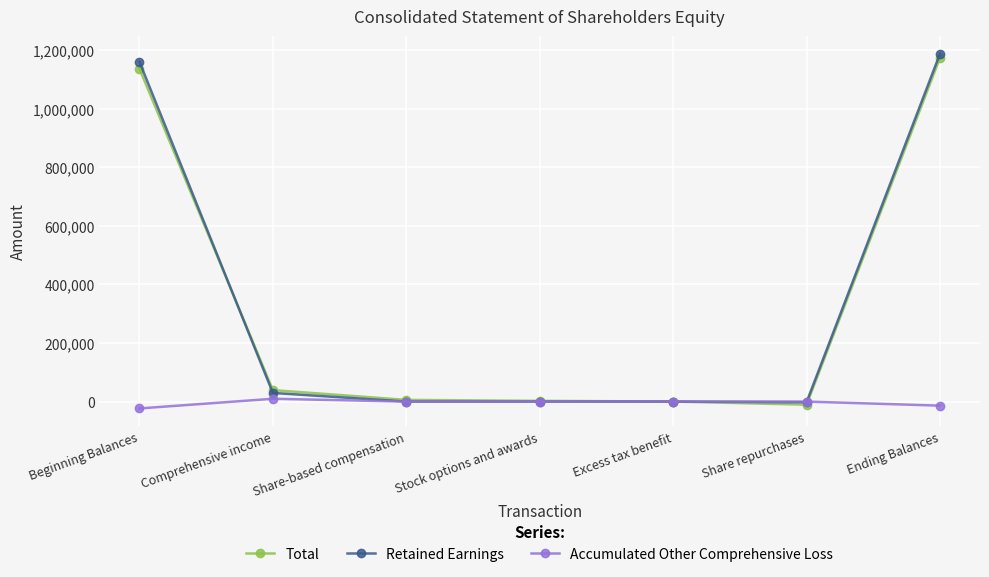

How many distinct data groups are displayed?

3